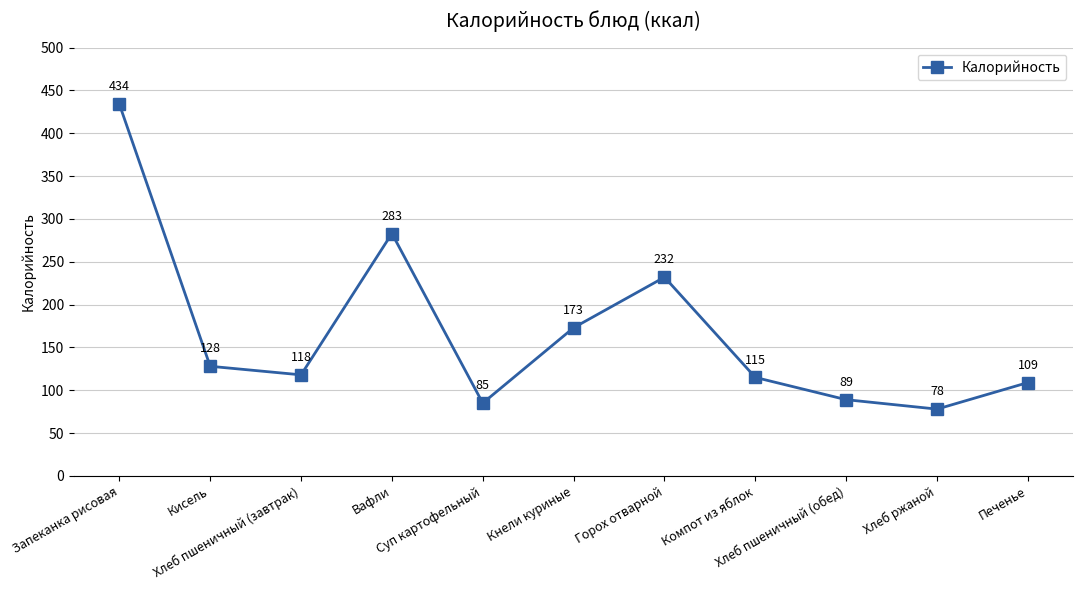

Which has a higher value, Горох отварной or Кисель?

Горох отварной